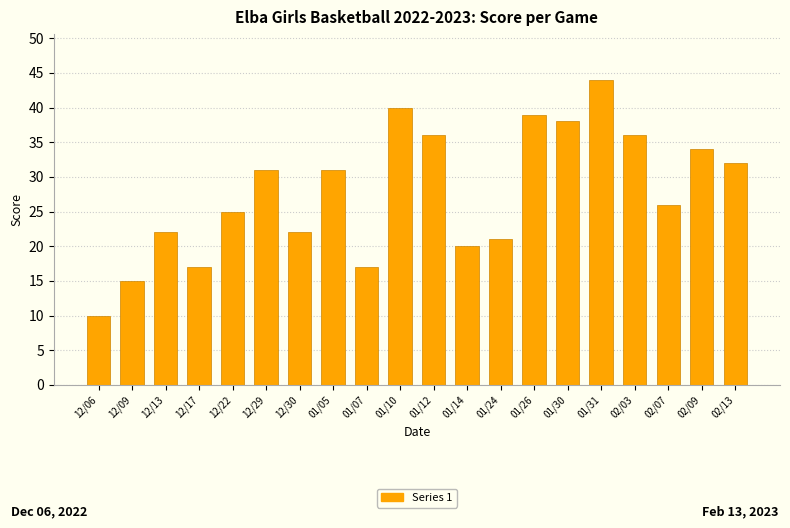

Are the bars horizontal?

No